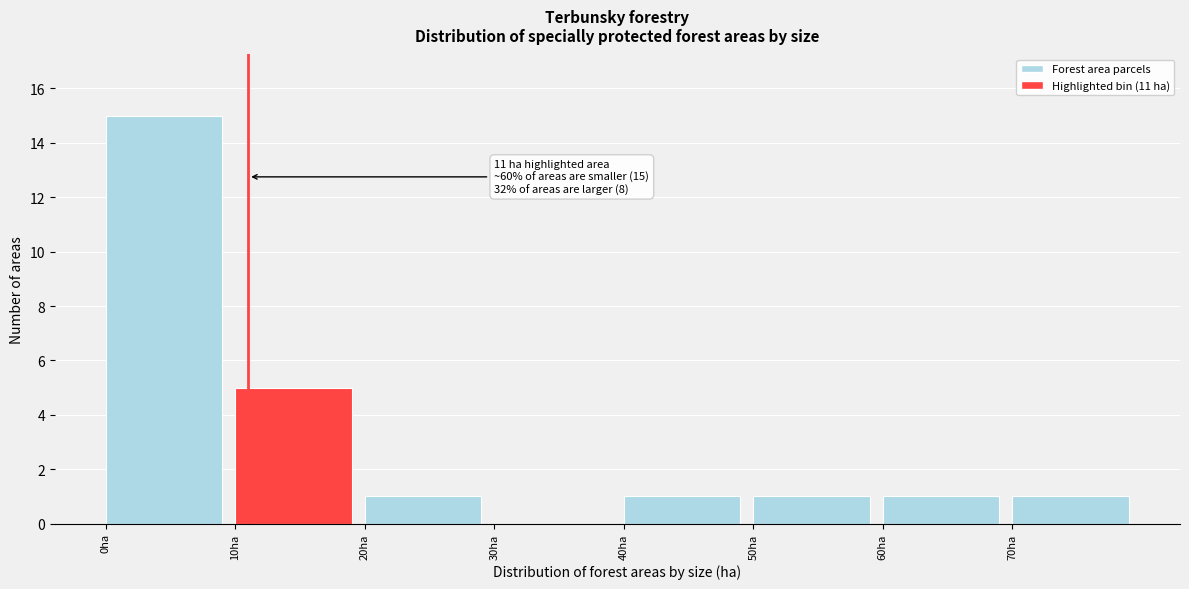

Over which range of the x-axis is the bar tallest?

0 to 10